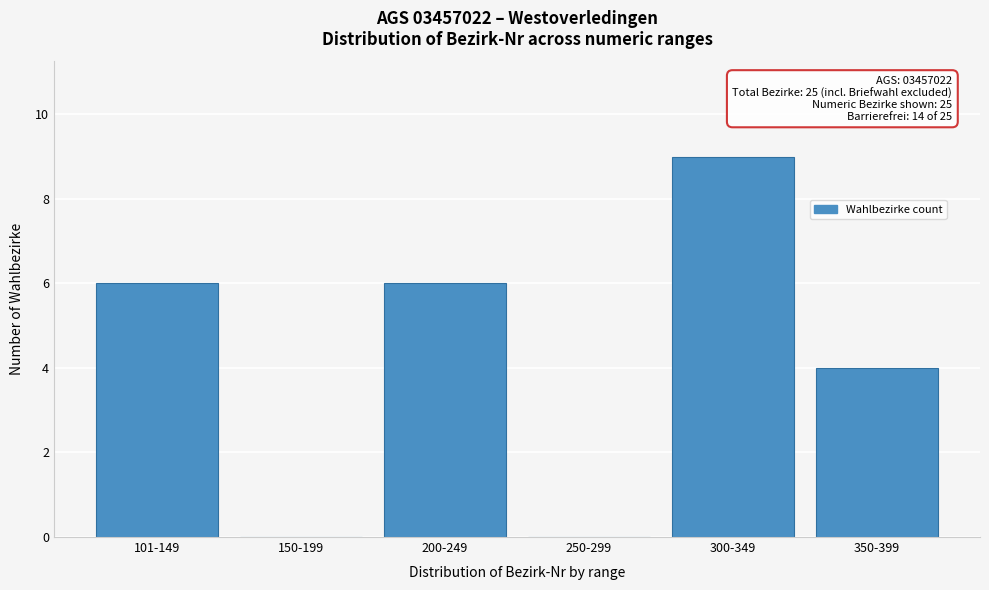

Reading right to left, list all the values displayed in this chart.

350-399=4	300-349=9	250-299=0	200-249=6	150-199=0	101-149=6